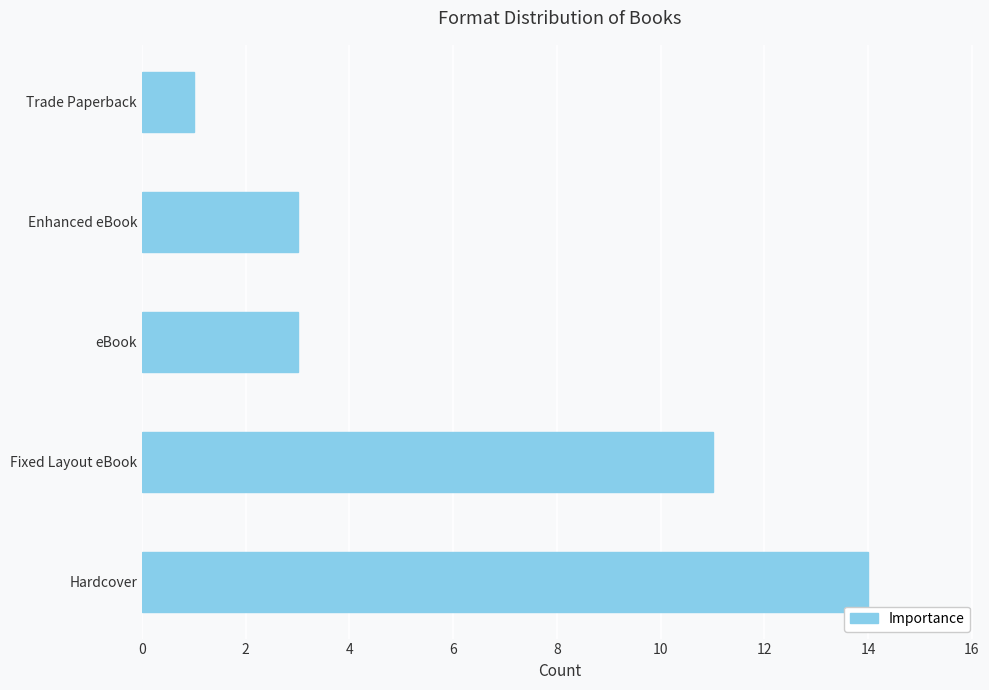

How many data points does each series have?

5